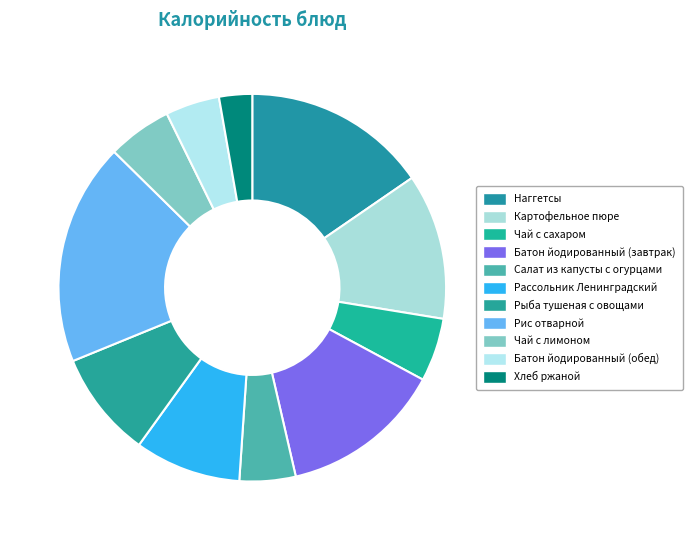

What is the ratio of the value at Рыба тушеная с овощами to the value at Батон йодированный (обед)?

2.0